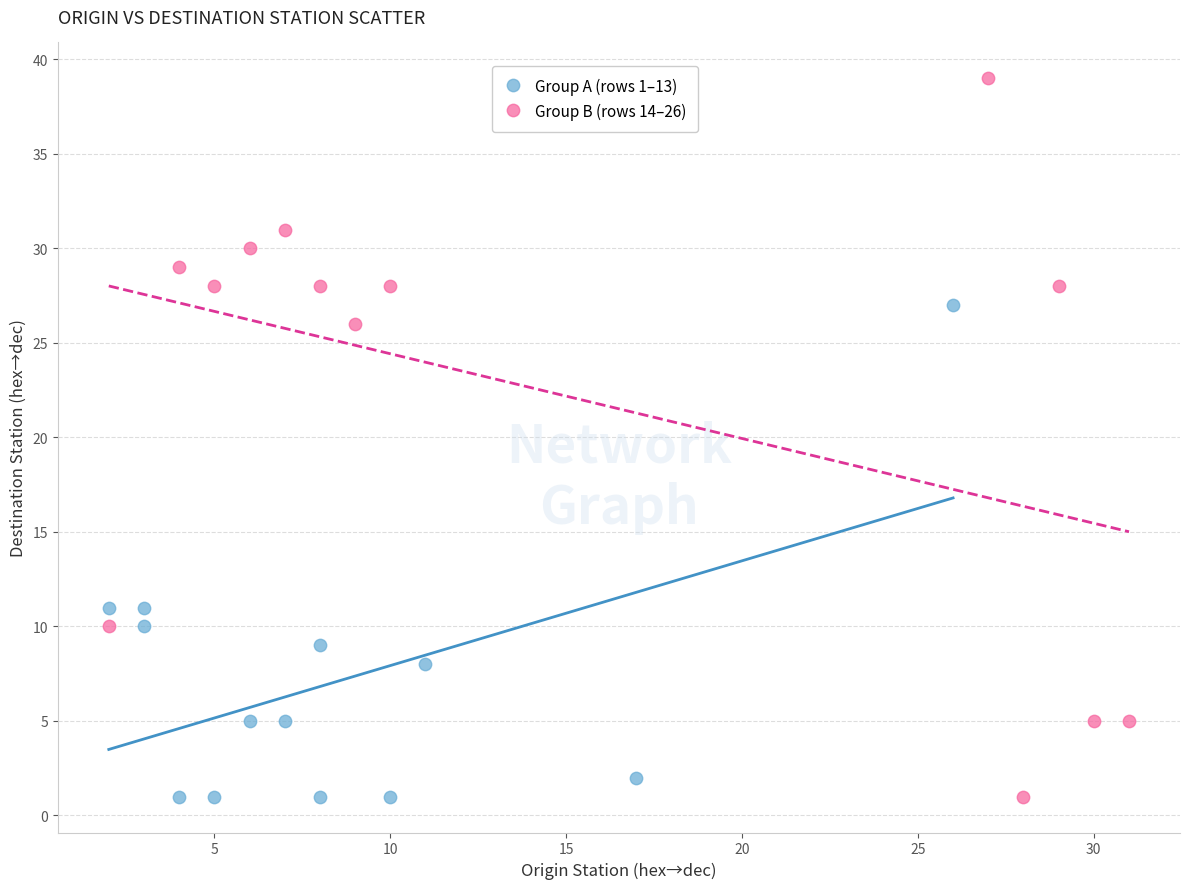

Which series contains the highest Y value?

Group B (rows 14–26)